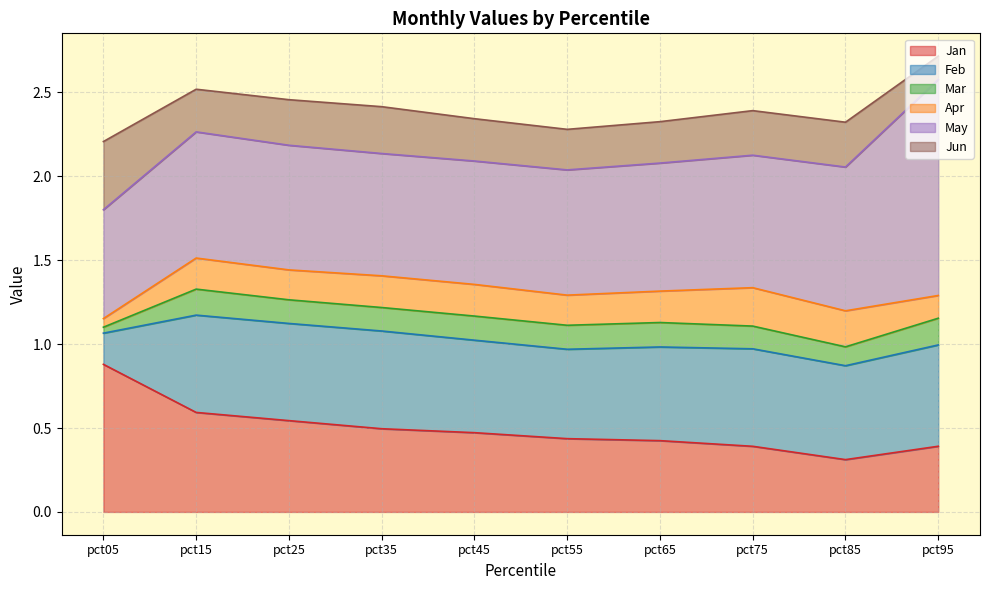

Which series ends up on top after the final intersection of Jun and Mar?

Mar